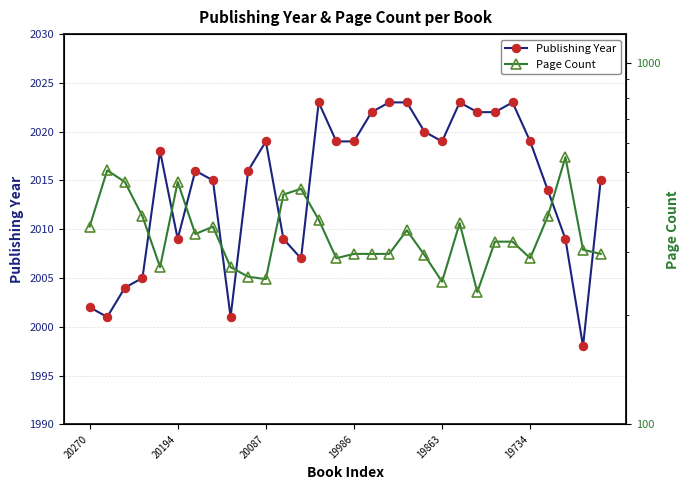

At which category is the sum across all series the highest?

27